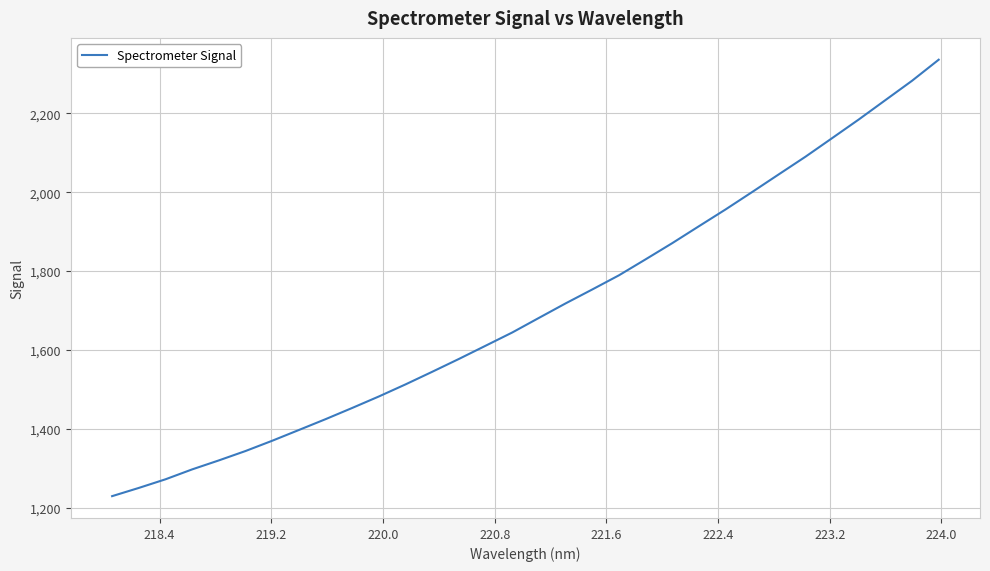

What is the maximum value shown in the chart?

2335.5